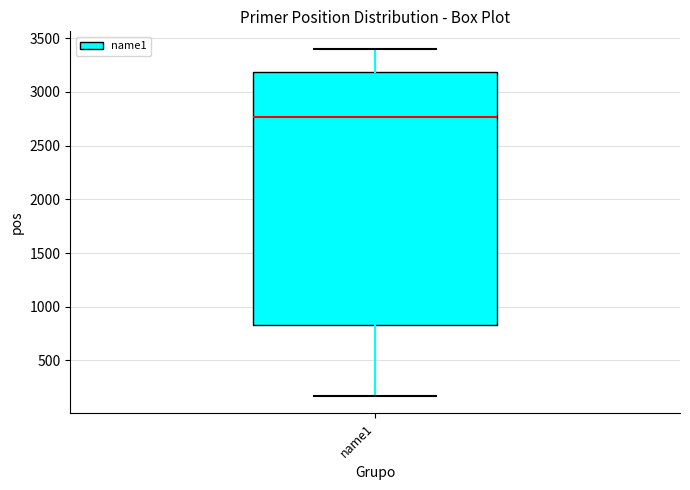

Transcribe this box plot: give where the median line is, the range the box spans, and where the two whiskers end, as read against the y-axis. The values are not printed on the chart, so give them approximately, as read against the axis.

median 2750, box 850 to 3200, whiskers 150 to 3400